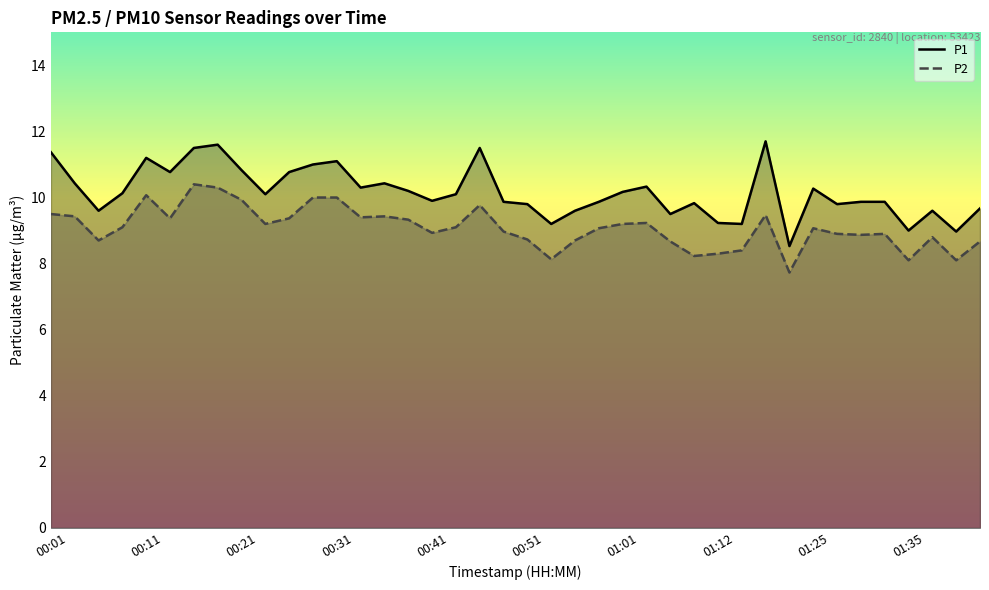

At how many categories does at least one series exceed 10?

21